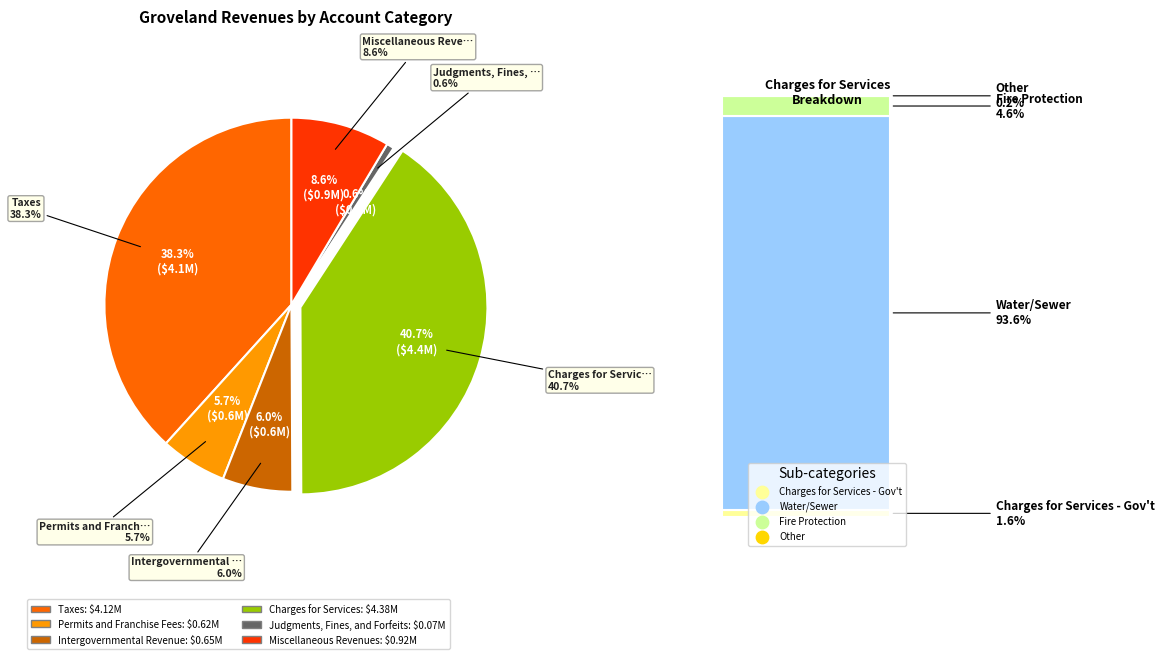

Count the number of slices in the pie.

6